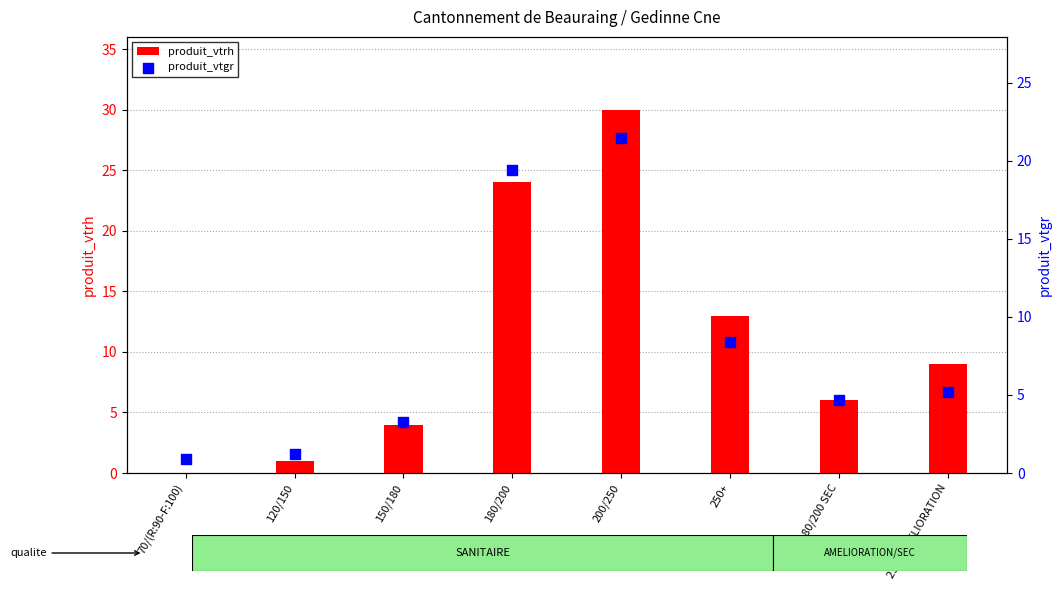

Which series has the largest total across all categories?

produit_vtrh